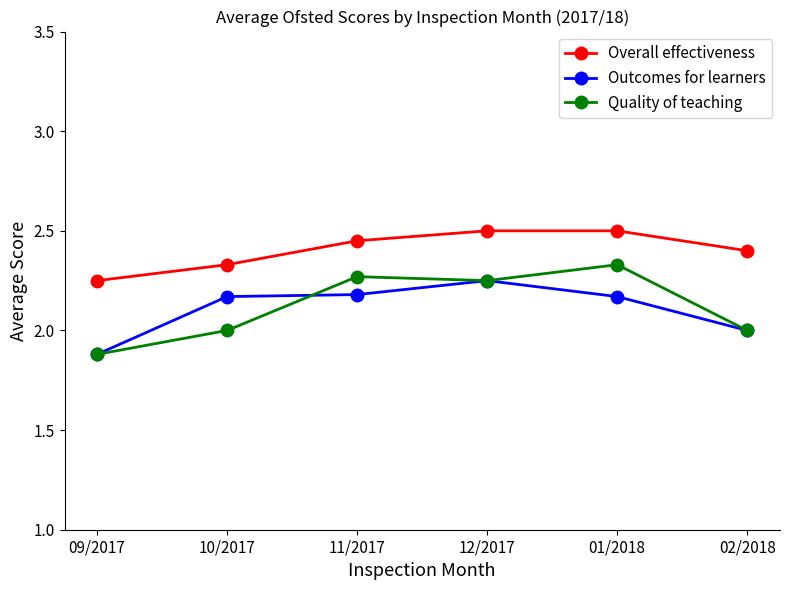

What is the total value across all series at 11/2017?

6.9